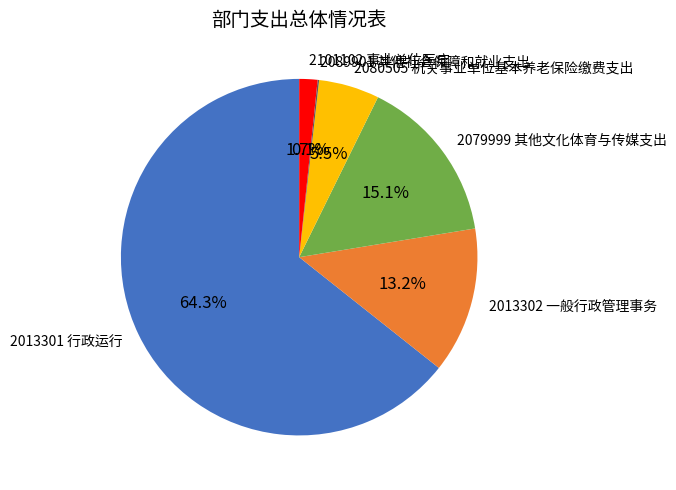

What is the largest slice in the pie chart?

2013301 行政运行